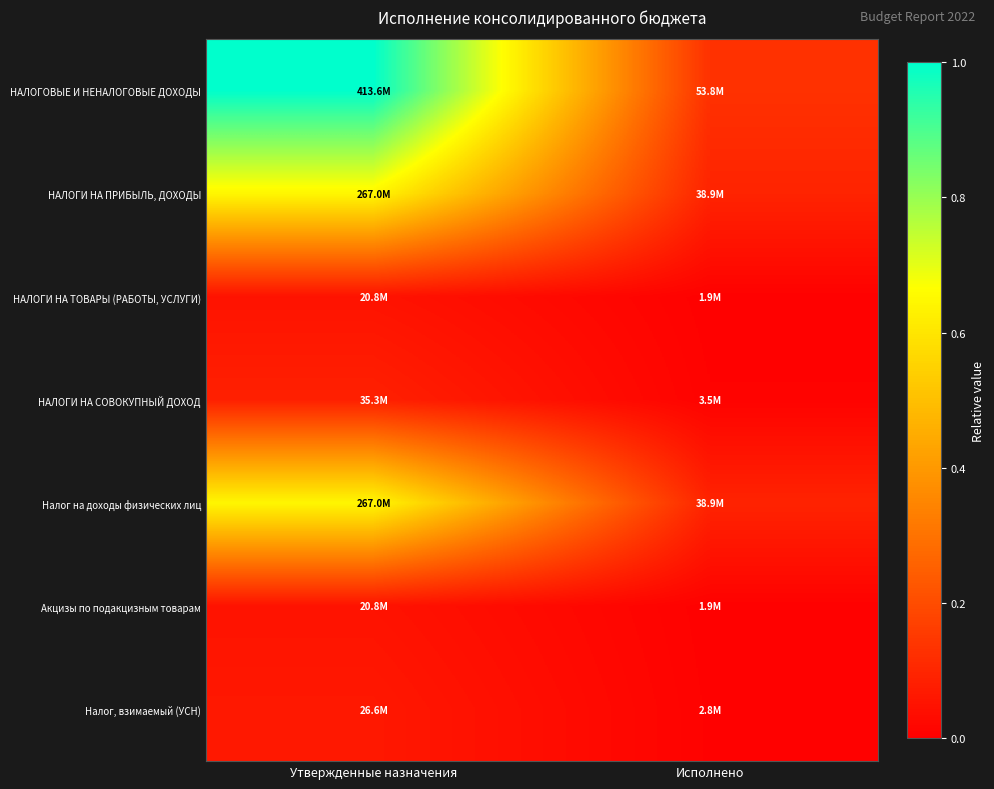

Rank the series at Исполнено from lowest to highest value.

НАЛОГИ НА ТОВАРЫ (РАБОТЫ, УСЛУГИ), Акцизы по подакцизным товарам, Налог, взимаемый (УСН), НАЛОГИ НА СОВОКУПНЫЙ ДОХОД, НАЛОГИ НА ПРИБЫЛЬ, ДОХОДЫ, Налог на доходы физических лиц, НАЛОГОВЫЕ И НЕНАЛОГОВЫЕ ДОХОДЫ